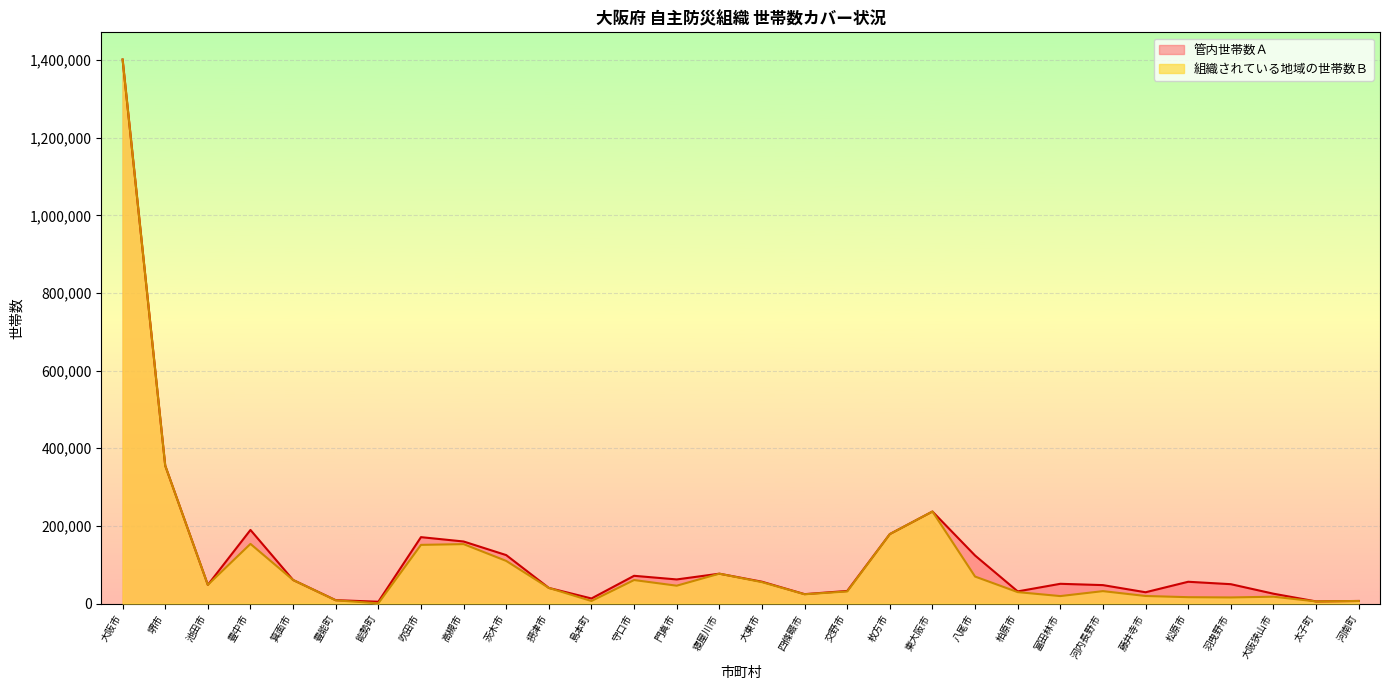

The value of 管内世帯数Ａ at 藤井寺市 is 28981. True or false?

True